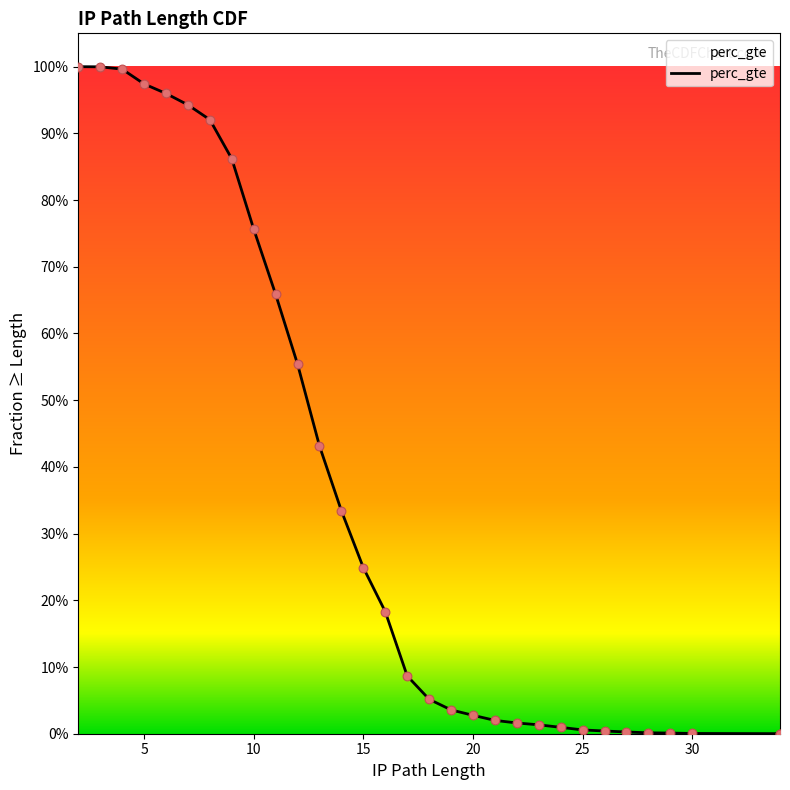

Approximately how many times larger is the value at 4 compared to 2?

1.0